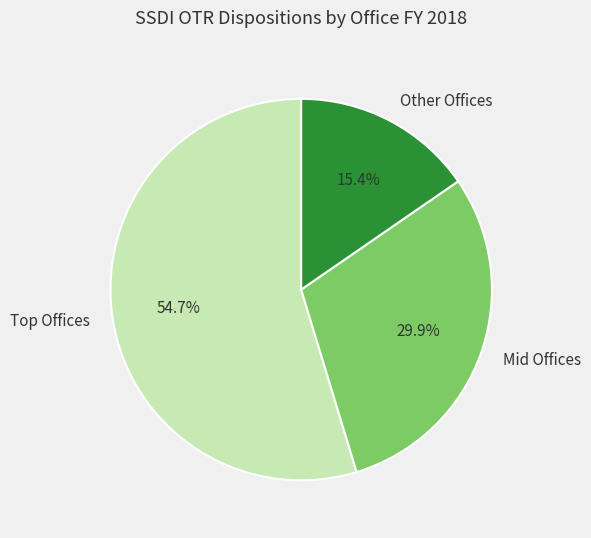

Rank the categories by value from highest to lowest.

Top Offices, Mid Offices, Other Offices